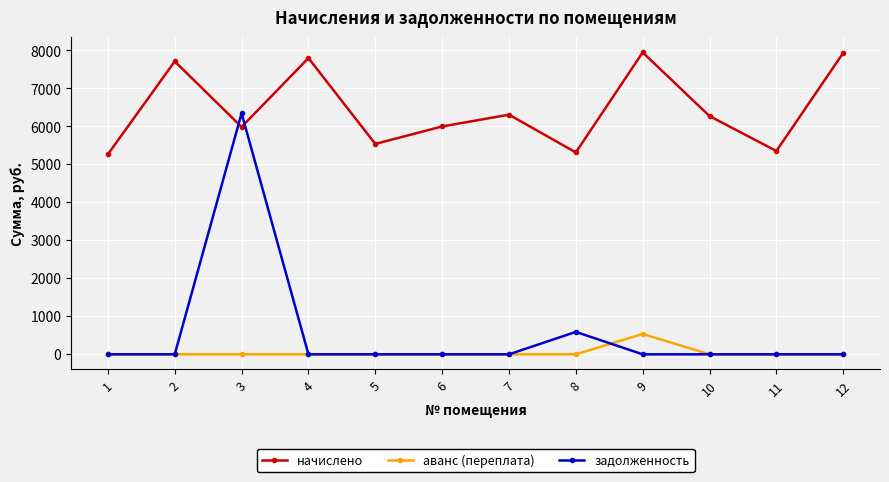

Rank the series by their maximum value, from lowest to highest.

аванс (переплата), задолженность, начислено